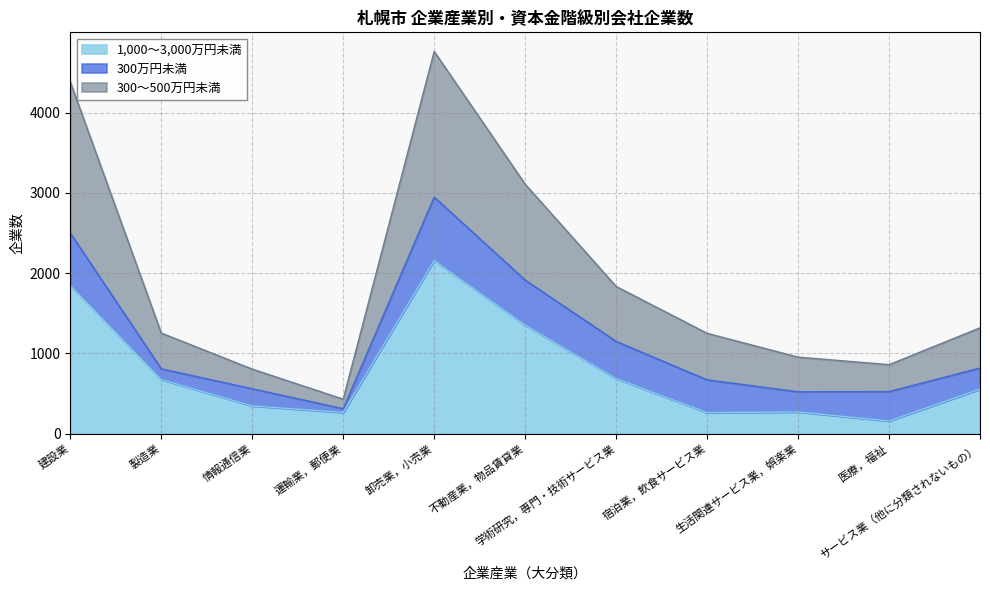

Is it true that 1,000～3,000万円未満 equals 177 at 生活関連サービス業，娯楽業?

False